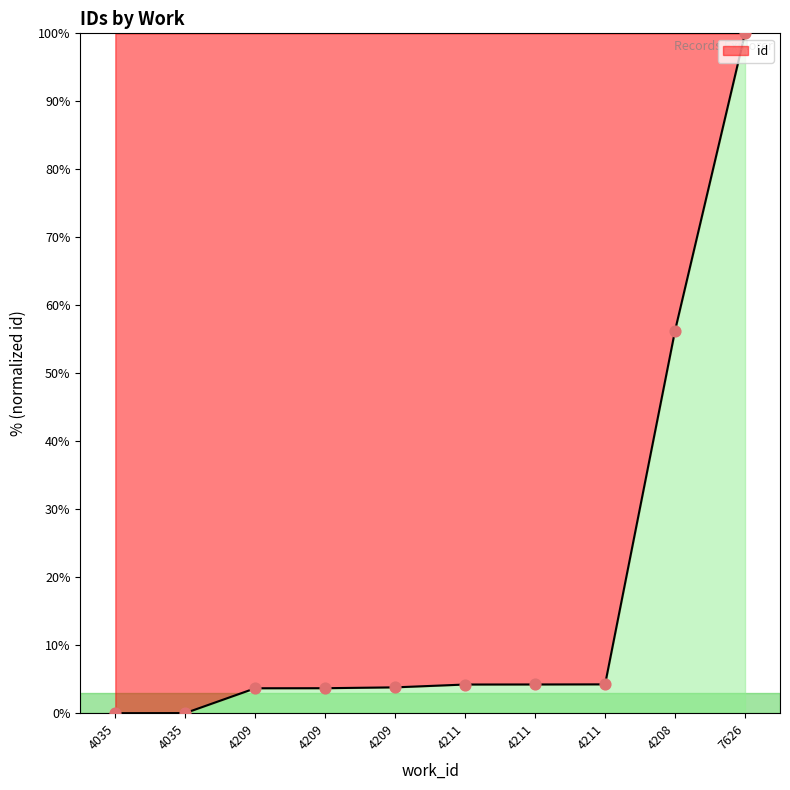

What is the change in value from 4035 to 4208?

+56.3